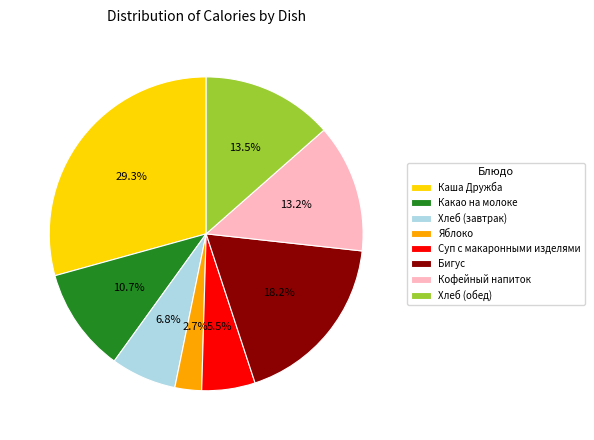

Which has a higher value, Яблоко or Кофейный напиток?

Кофейный напиток